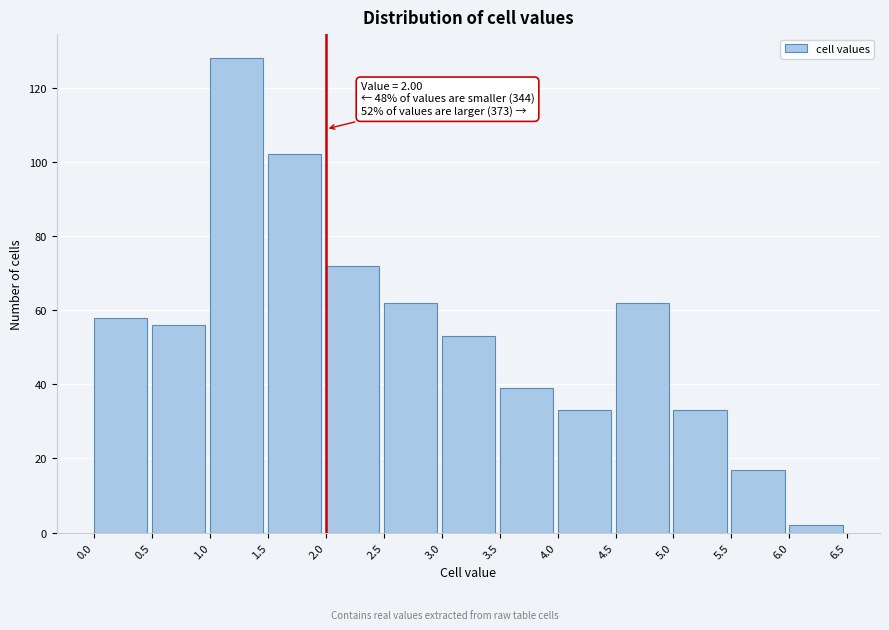

Which range on the x-axis has the tallest bar?

1.0 to 1.5